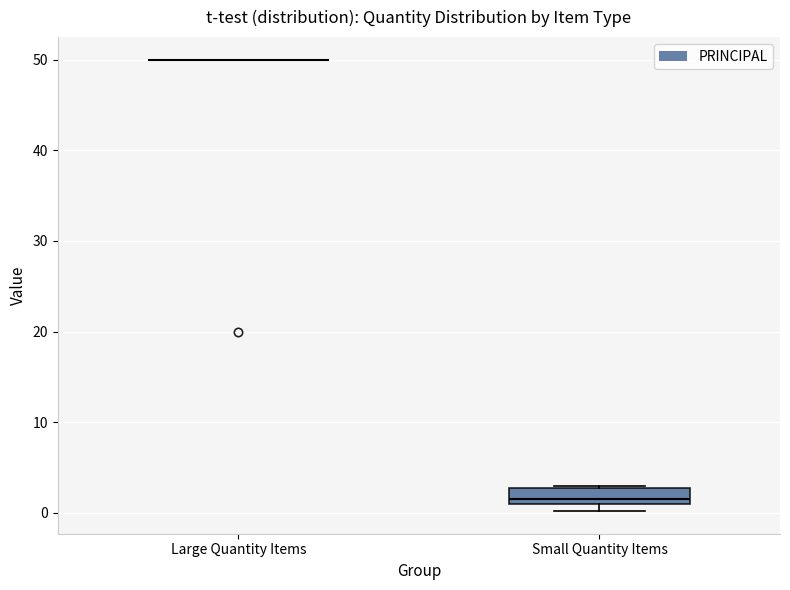

Where is the lower edge of the box for Small Quantity Items on the y-axis? The values are not printed on the chart, so give them approximately, as read against the axis.

1